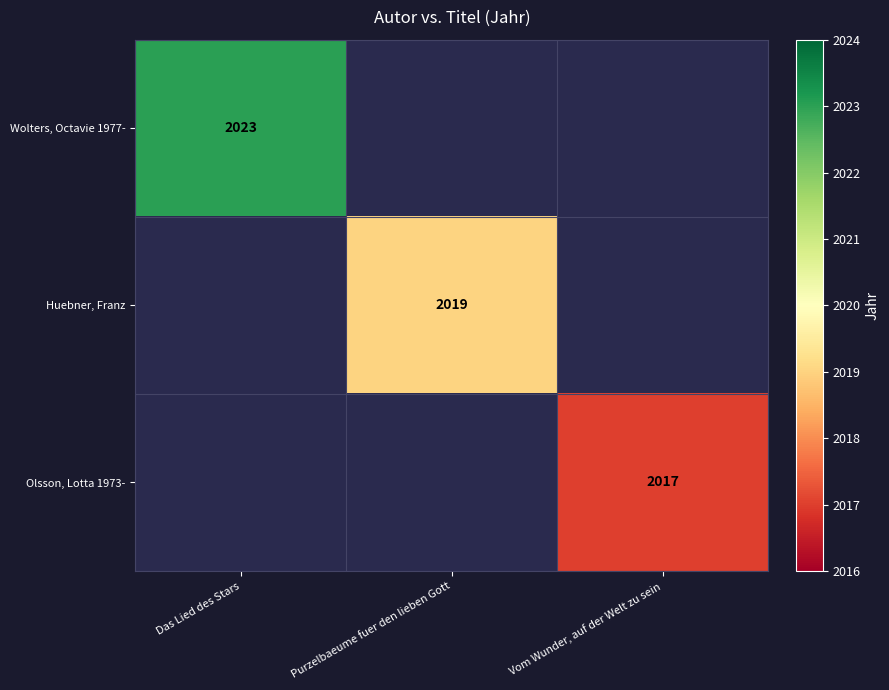

True or false: Huebner, Franz has a value of 2019 at Purzelbaeume fuer den lieben Gott.

True